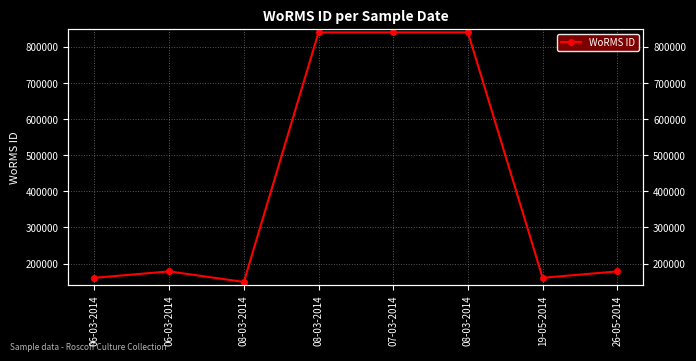

Where does the data first go above 178207?

08-03-2014